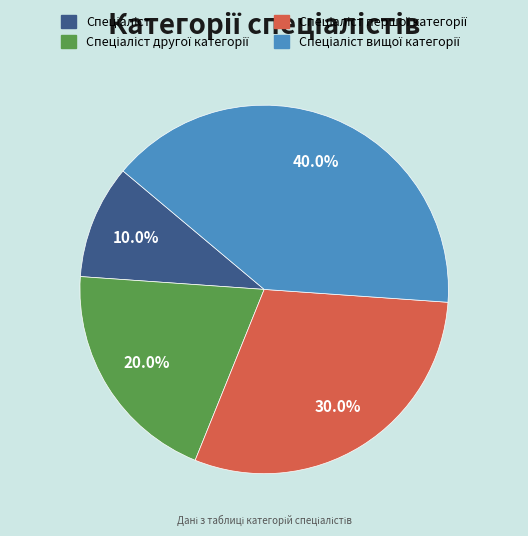

Is there any slice that represents more than half of the pie?

No